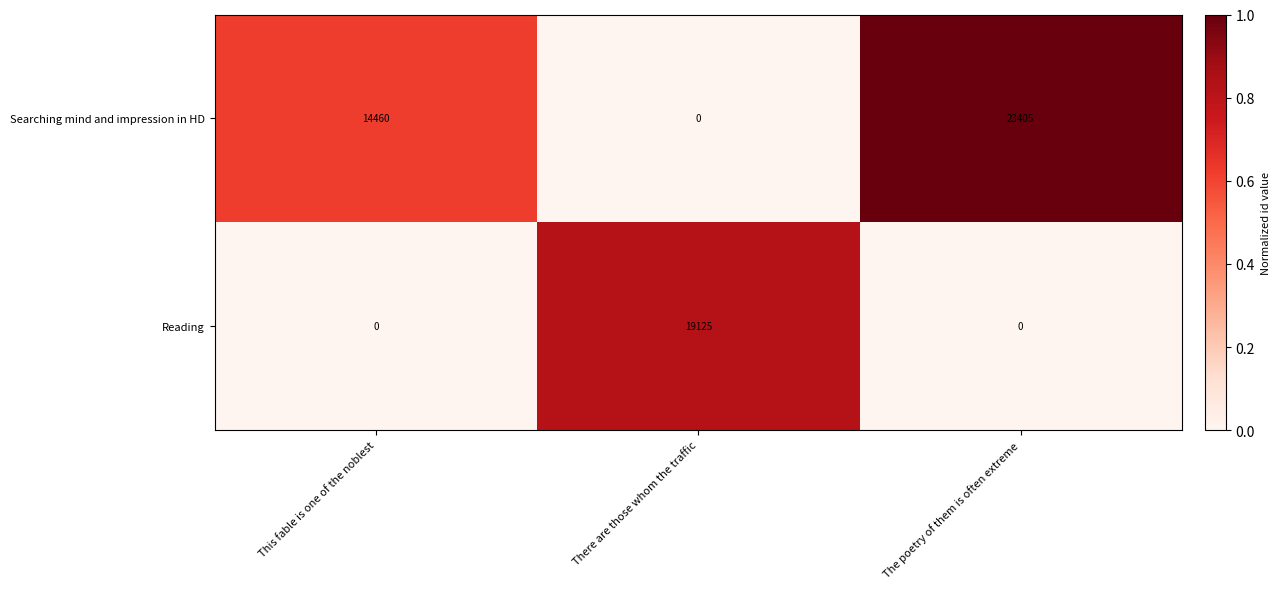

Between This fable is one of the noblest and The poetry of them is often extreme, which series saw the biggest shift?

Searching mind and impression in HD